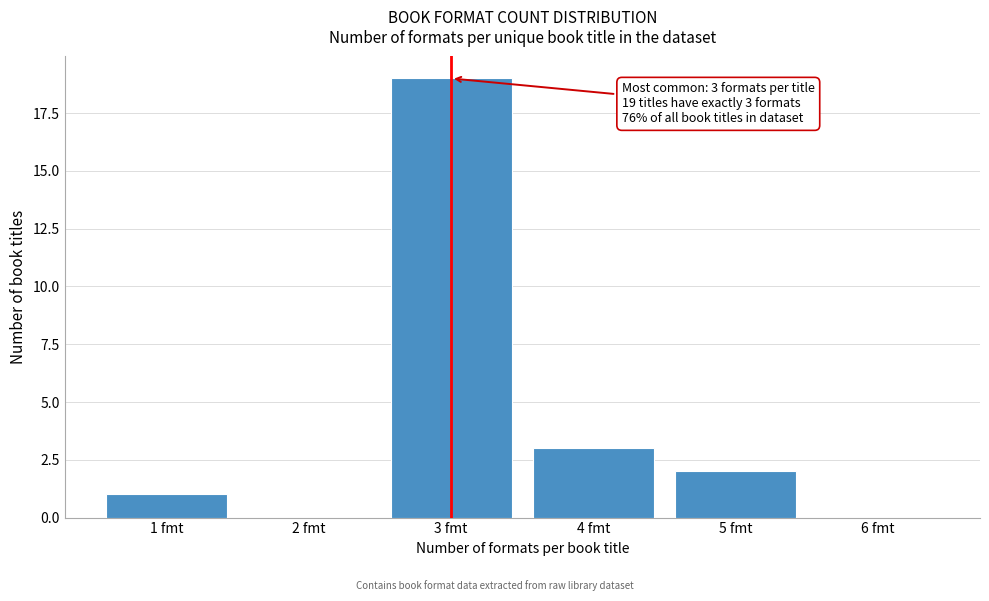

Over which range of the x-axis is the bar tallest?

2.5 to 3.5